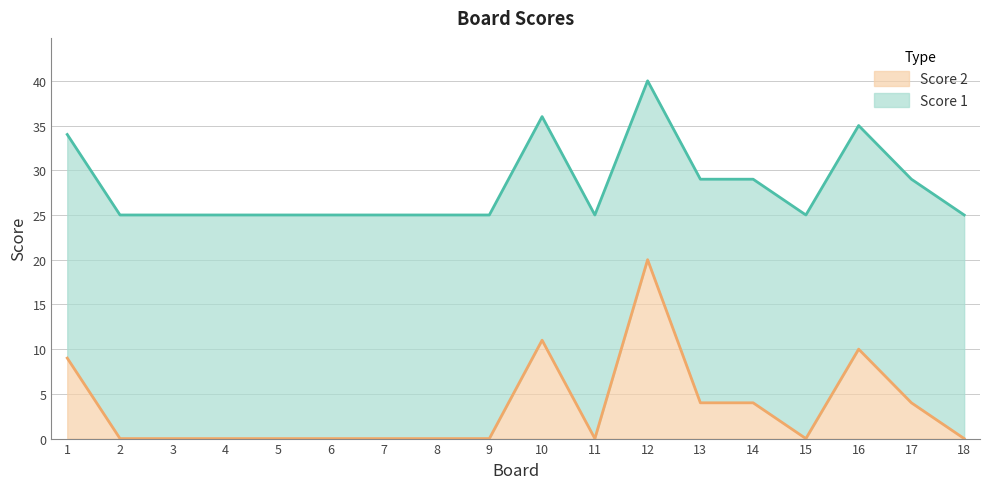

Does the chart display data point markers on the line(s)?

No